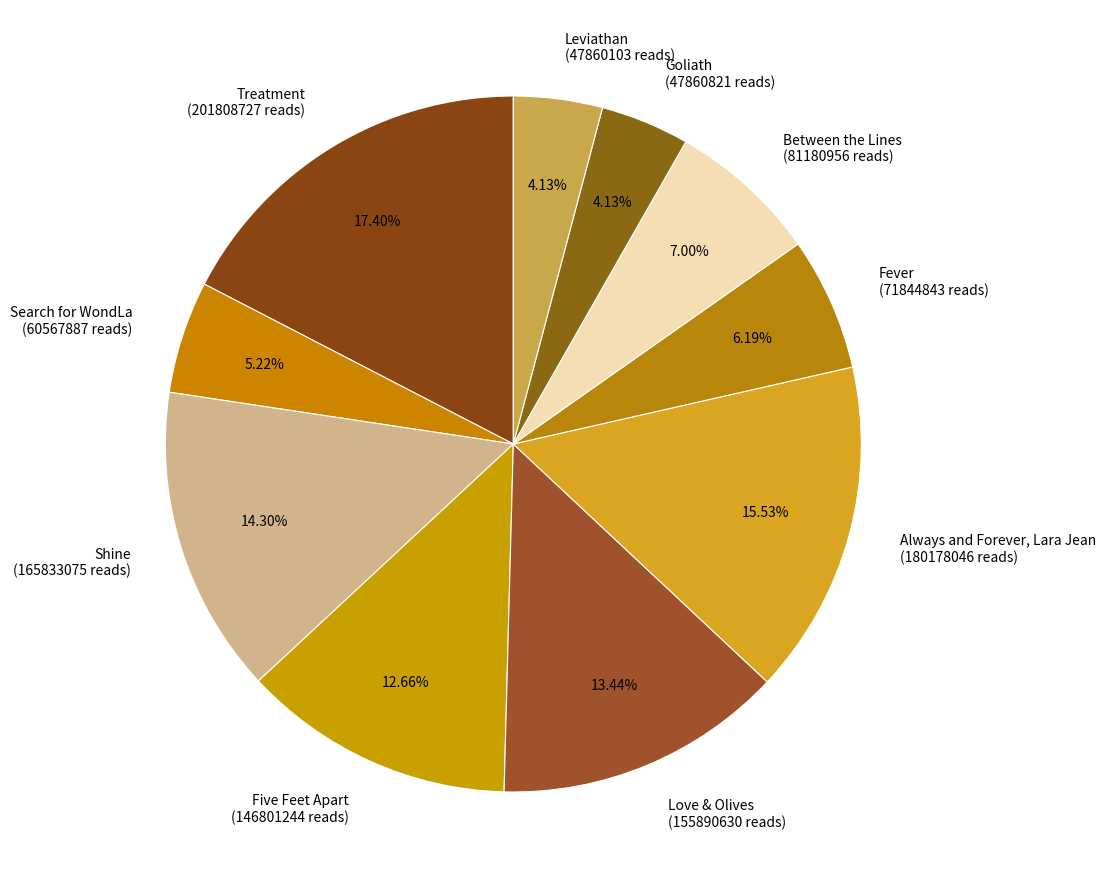

To the nearest percent, what portion does Between the Lines represent?

7%